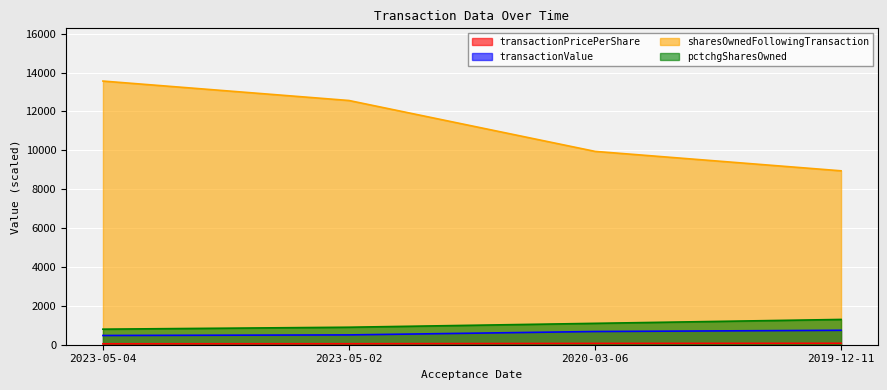

Reading left to right, extract all data points from this chart.

transactionPricePerShare: 2023-05-04=47.5	2023-05-02=50.5	2020-03-06=68.0	2019-12-11=74.2
transactionValue: 2023-05-04=475.0	2023-05-02=504.9	2020-03-06=680.0	2019-12-11=742.2
sharesOwnedFollowingTransaction: 2023-05-04=13564.0	2023-05-02=12564.0	2020-03-06=9947.0	2019-12-11=8947.0
pctchgSharesOwned: 2023-05-04=800.0	2023-05-02=900.0	2020-03-06=1100.0	2019-12-11=1300.0